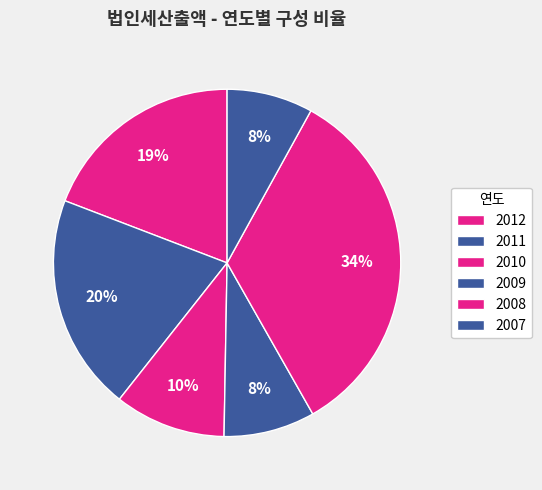

To the nearest percent, what is the combined percentage of 2012 and 2011?

39%